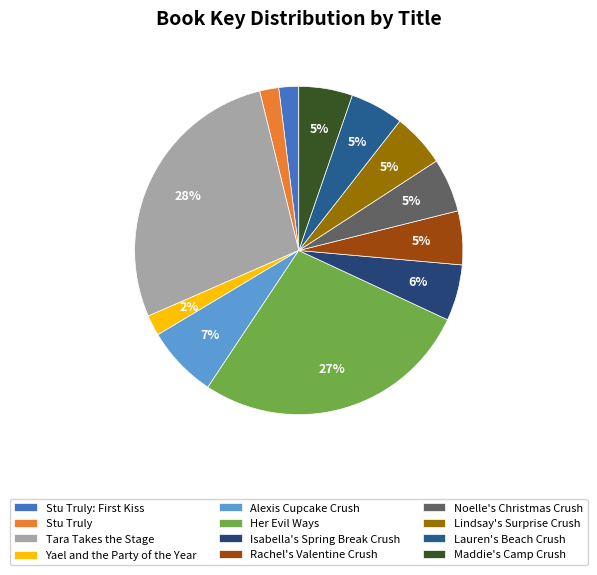

To the nearest percent, what is the average slice percentage?

8%